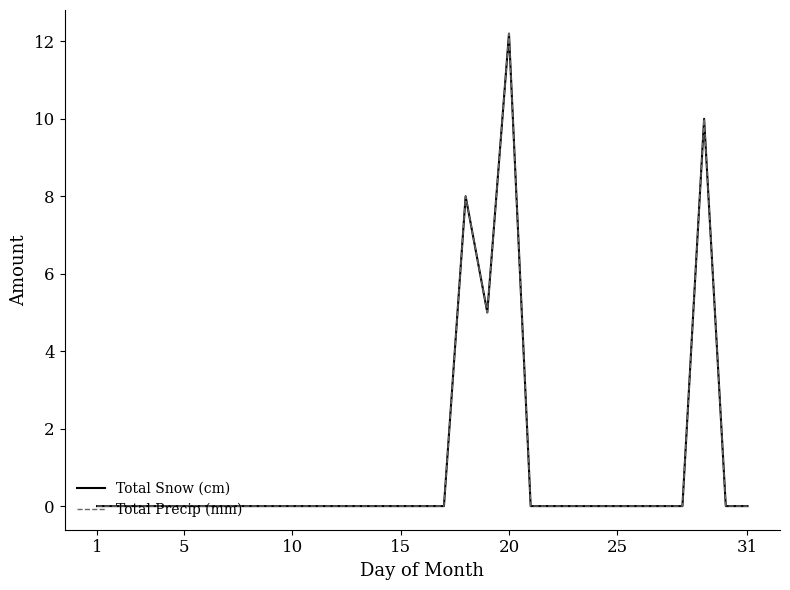

Is this an area chart (filled region under the line)?

No